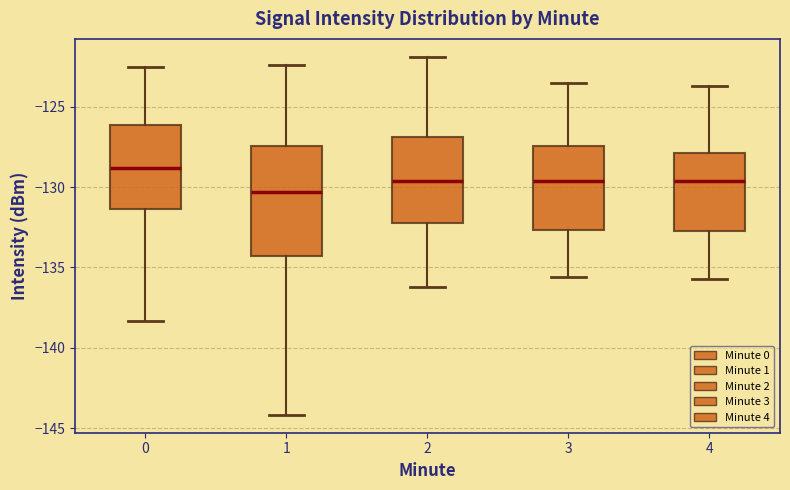

Reading left to right, read every box against the y-axis: the position of its median line, the range the box covers, and the ends of its whiskers. The values are not printed on the chart, so give them approximately, as read against the axis.

0: median -129.0, box -131.5 to -126.0, whiskers -138.5 to -122.5
1: median -130.5, box -134.5 to -127.5, whiskers -144.0 to -122.5
2: median -129.5, box -132.0 to -127.0, whiskers -136.0 to -122.0
3: median -129.5, box -132.5 to -127.5, whiskers -135.5 to -123.5
4: median -129.5, box -132.5 to -128.0, whiskers -135.5 to -123.5